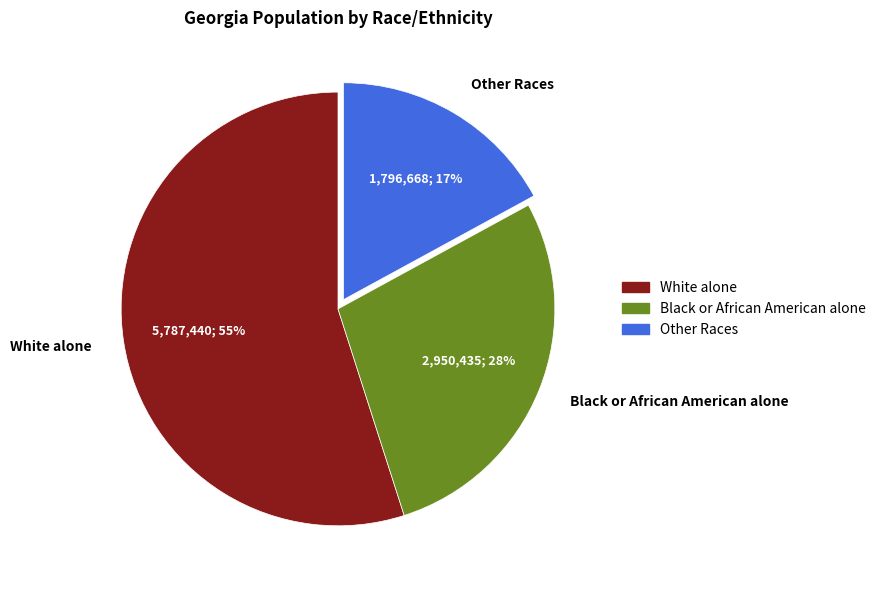

Which category has the smallest portion of the pie?

Other Races